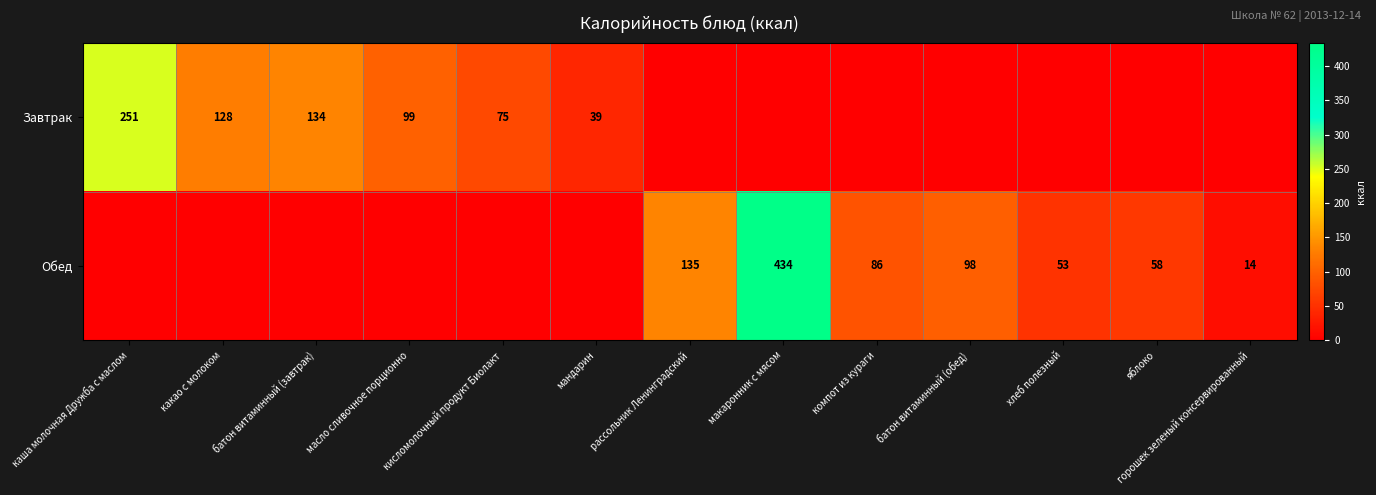

How many distinct data groups are displayed?

2